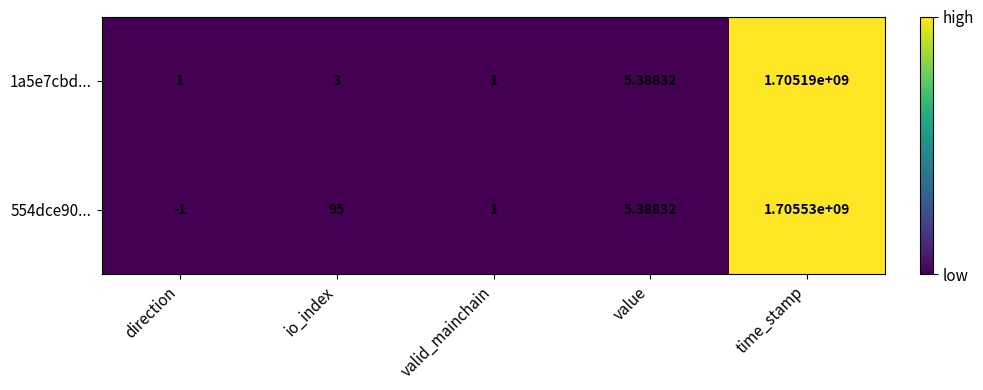

At which category is the sum across all series the highest?

time_stamp